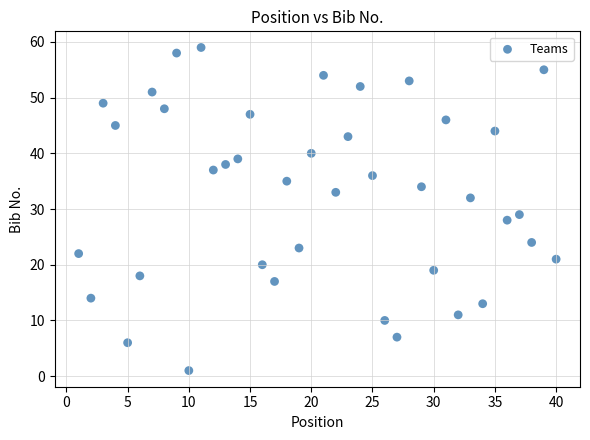

What is the range of Y values (max minus min)?

58